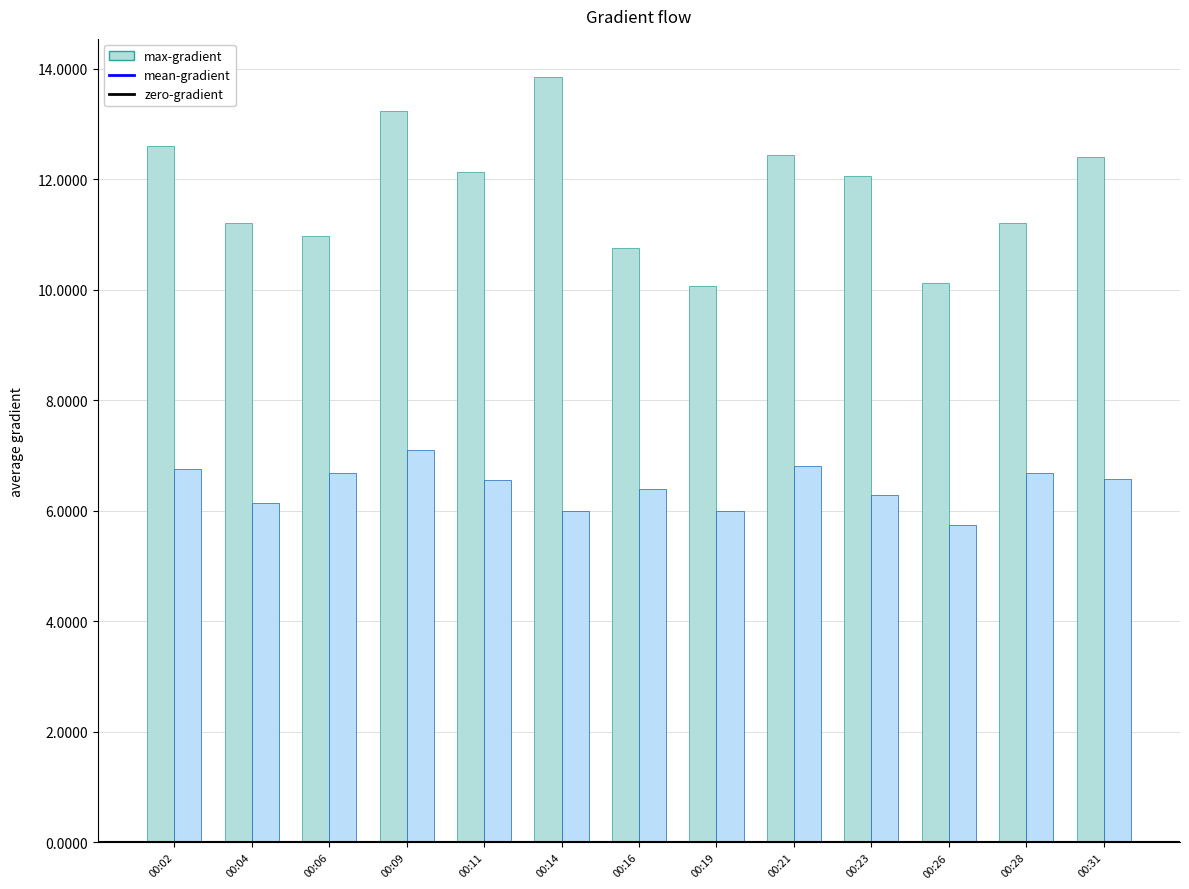

Is it true that mean-gradient equals 4.5 at 00:31?

False